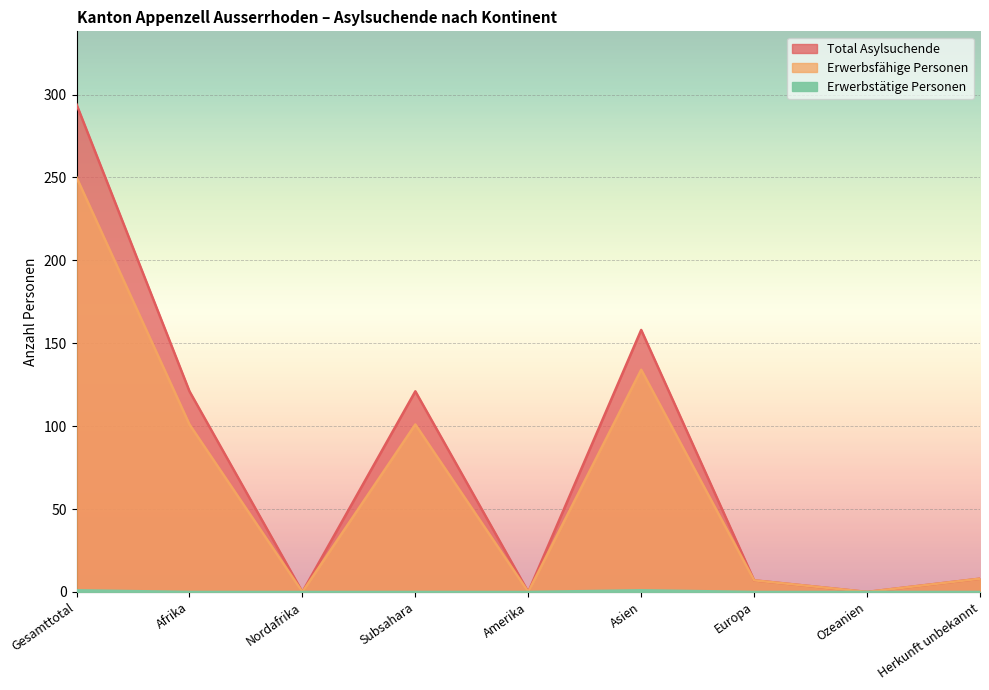

What is the difference between the maximum and minimum values in the Erwerbsfähige Personen series?

250